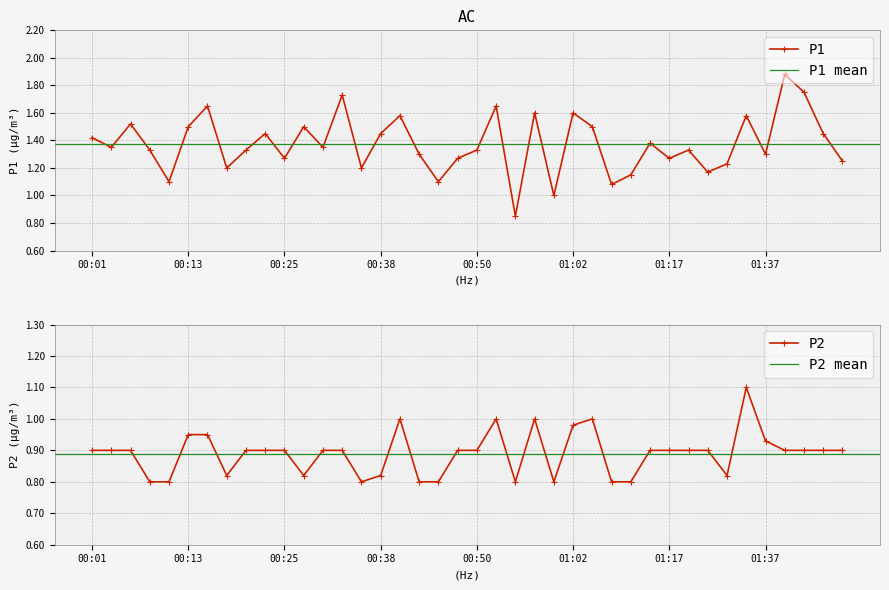

In P1, how many points are lower than both neighbors (excluding endpoints)?

13